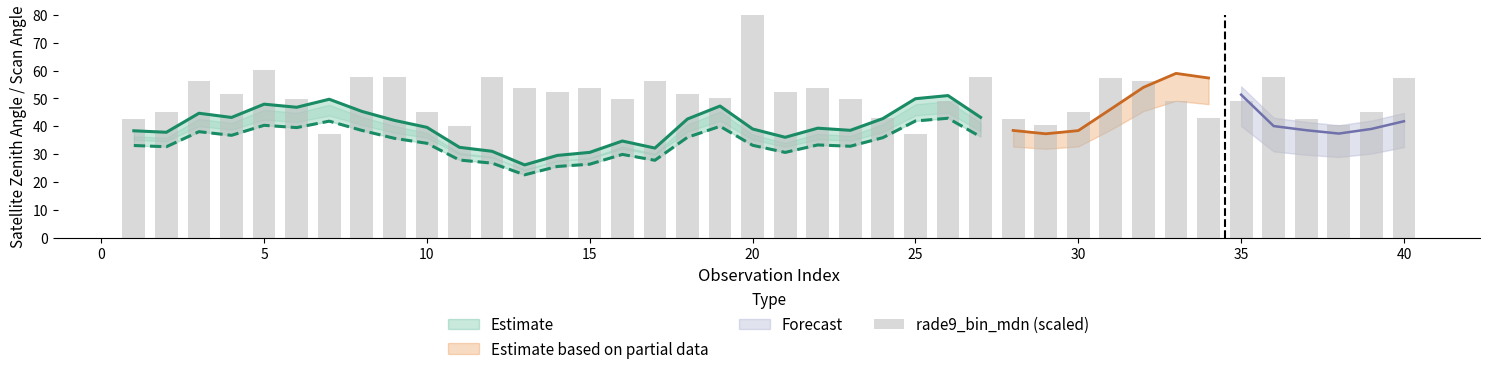

What is the difference between the second highest and minimum values?

23.2